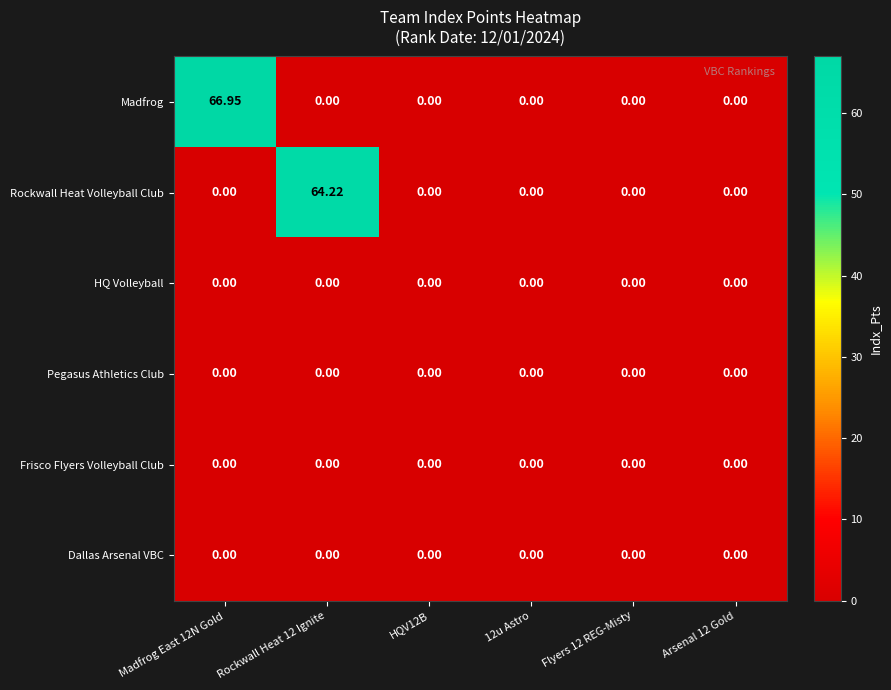

Which series has the widest spread of values?

Madfrog